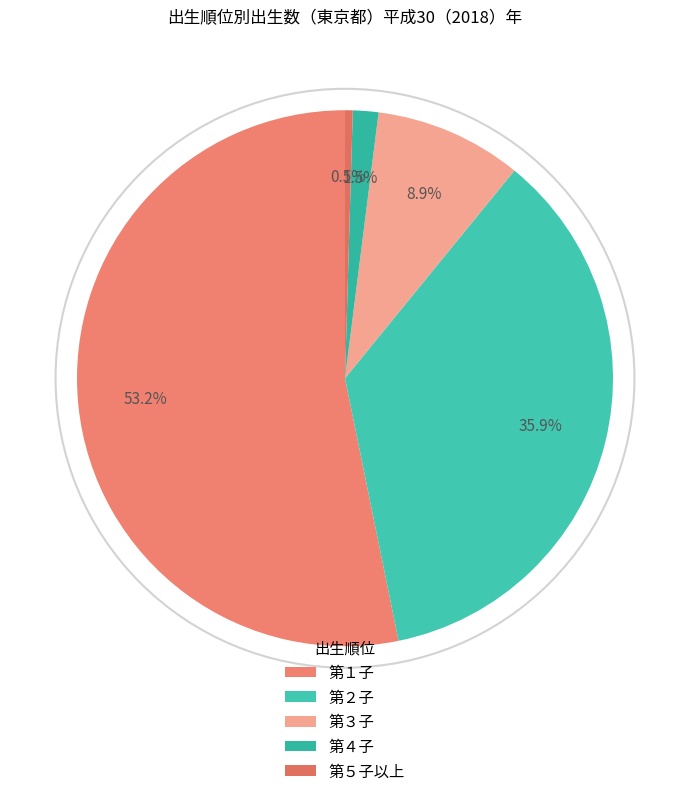

Which slice is the smallest?

第５子以上